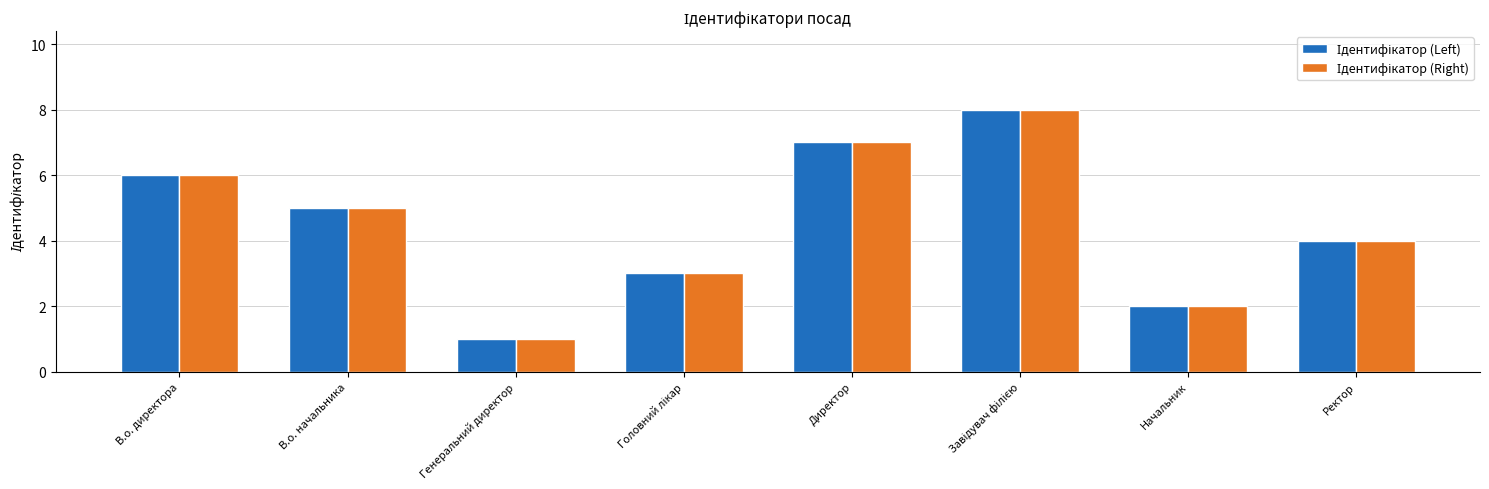

What is the sum of the Ідентифікатор (Left) values at Генеральний директор and Ректор?

5